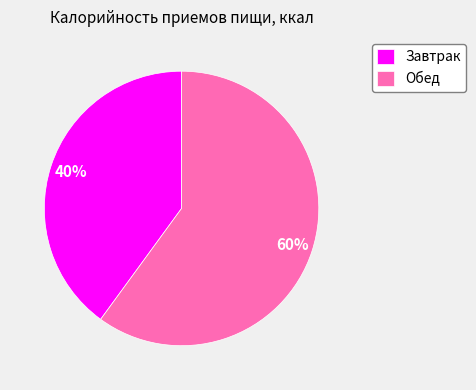

To the nearest percent, what is the average slice percentage?

50%